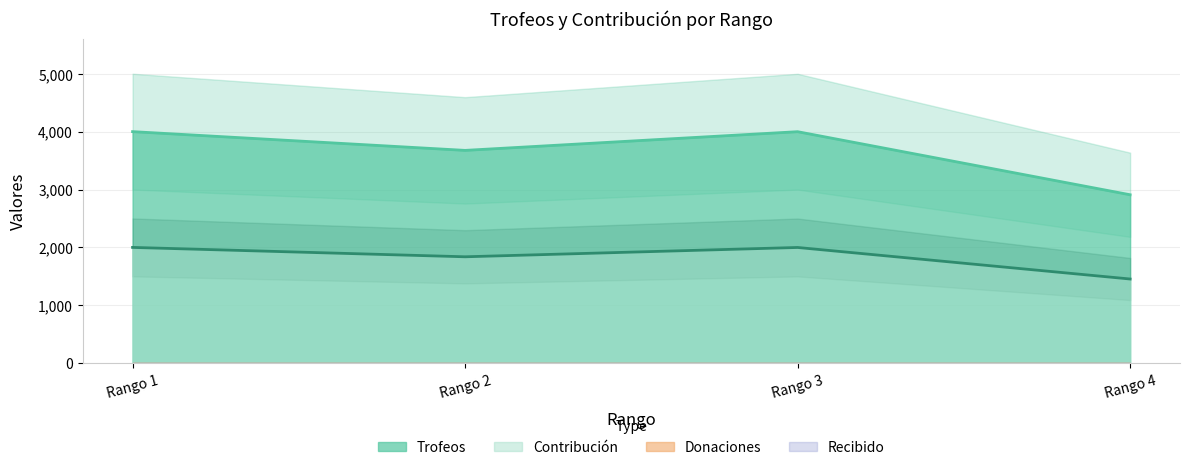

At which label does Trofeos first exceed 4001?

Rango 1